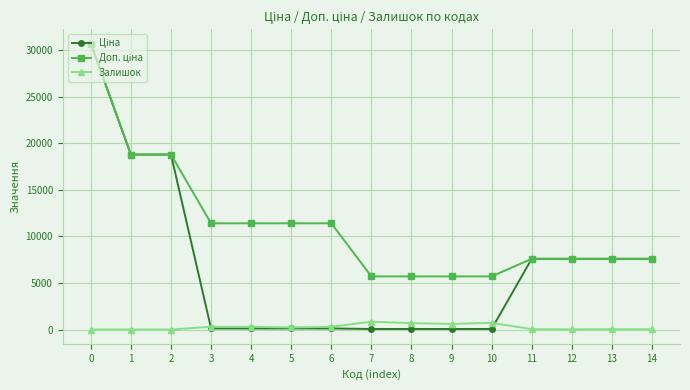

What is the maximum value for Залишок?

845.0